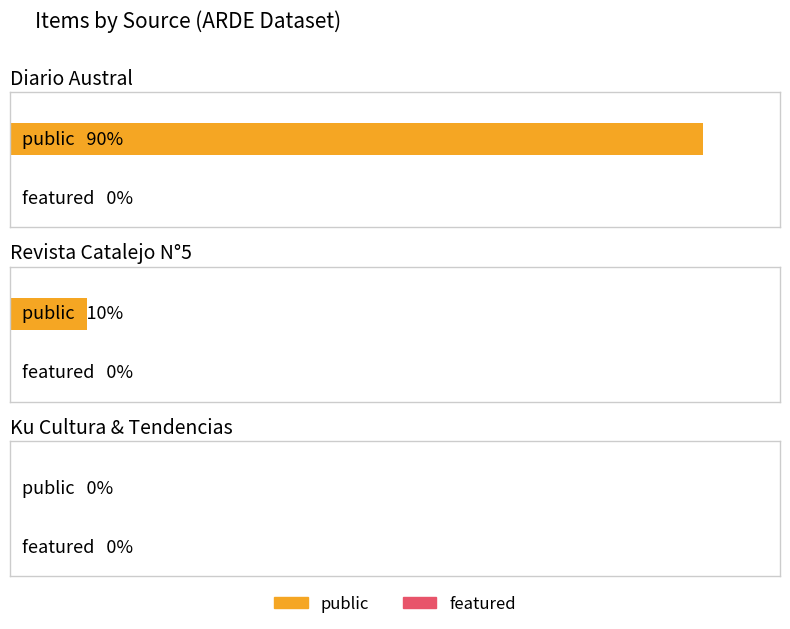

What are all the series names shown in the legend?

public, featured